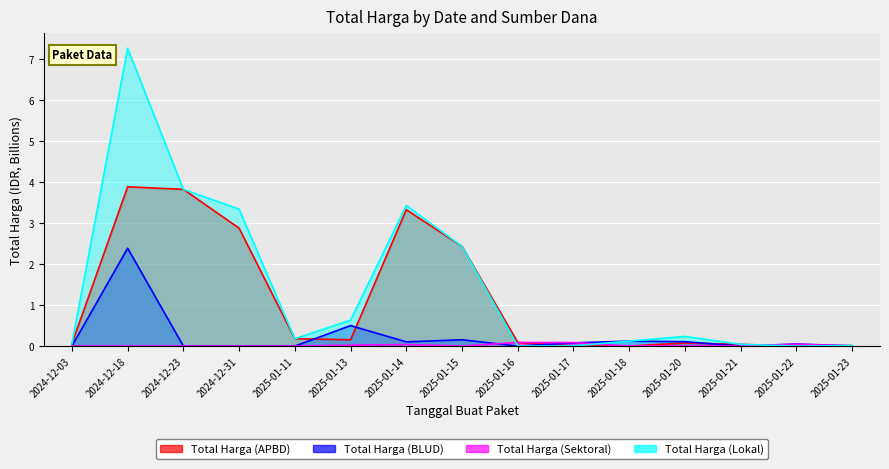

How many values in Total Harga (Lokal) are above zero?

13